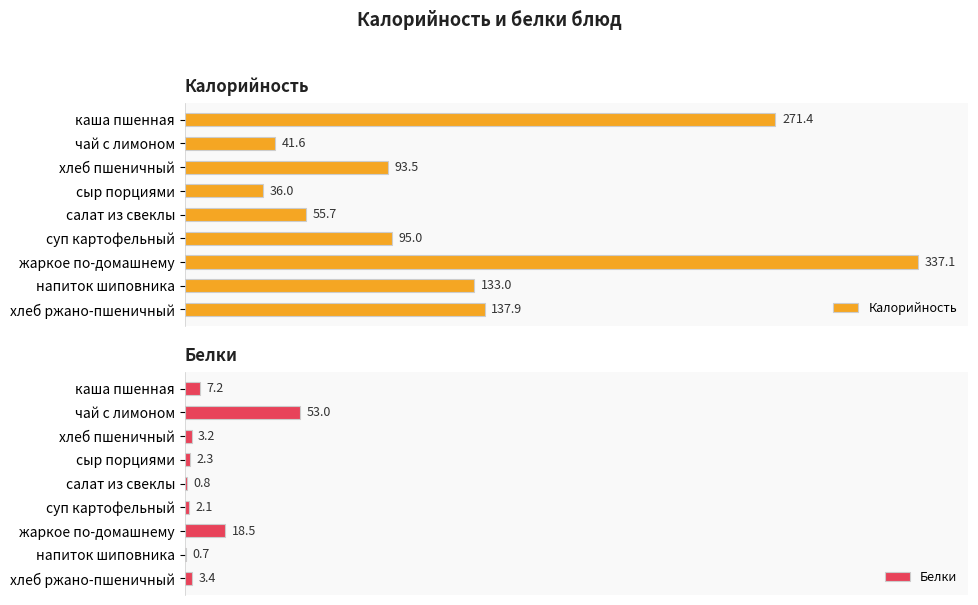

Where is Белки nearest to the value 26?

жаркое по-домашнему